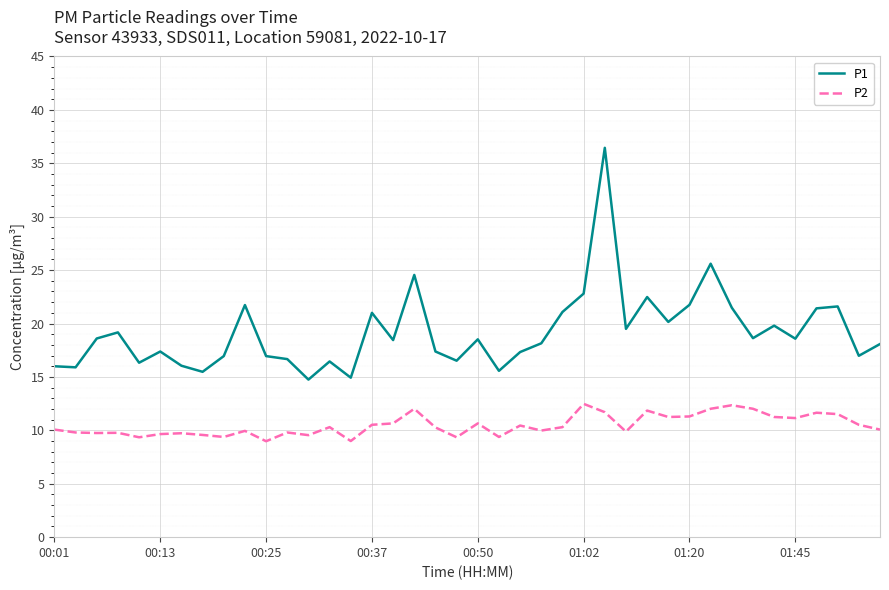

Which series has the largest total across all categories?

P1